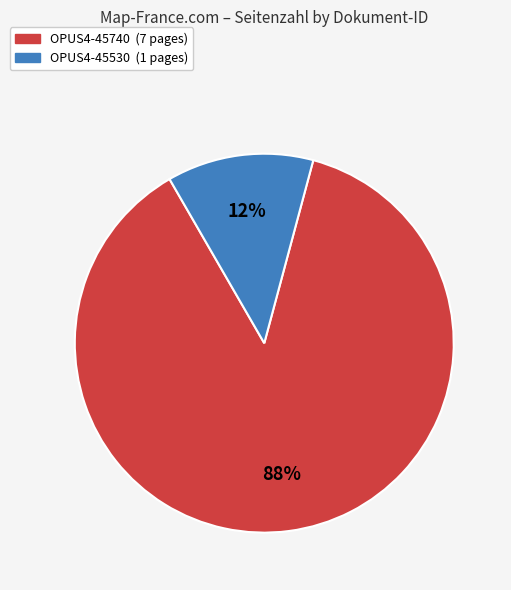

Do OPUS4-45740 and OPUS4-45530 together represent more than half of the pie?

Yes